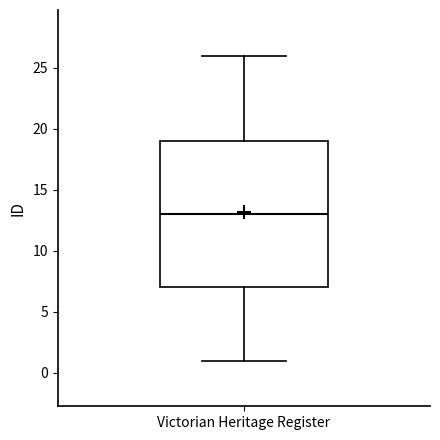

Read this box plot against the y-axis: the position of the median line, the range covered by the box, and the ends of both whiskers. The values are not printed on the chart, so give them approximately, as read against the axis.

median 13, box 7 to 19, whiskers 1 to 26